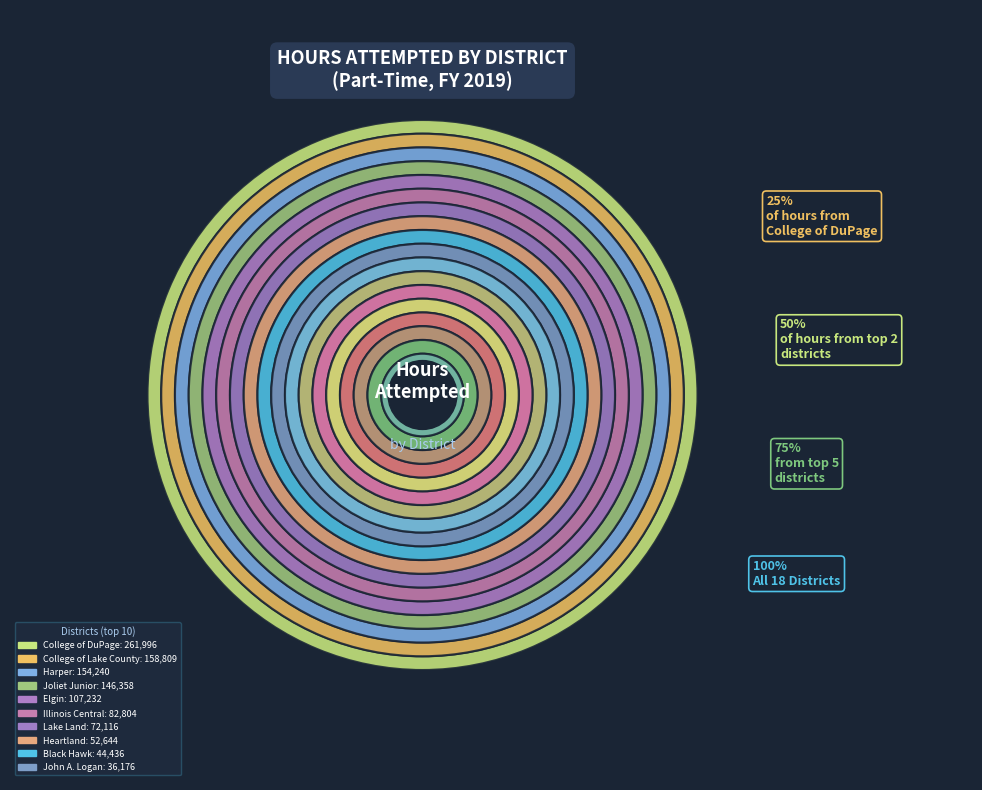

To the nearest percent, what is the difference between the largest and smallest slice percentages?

19%